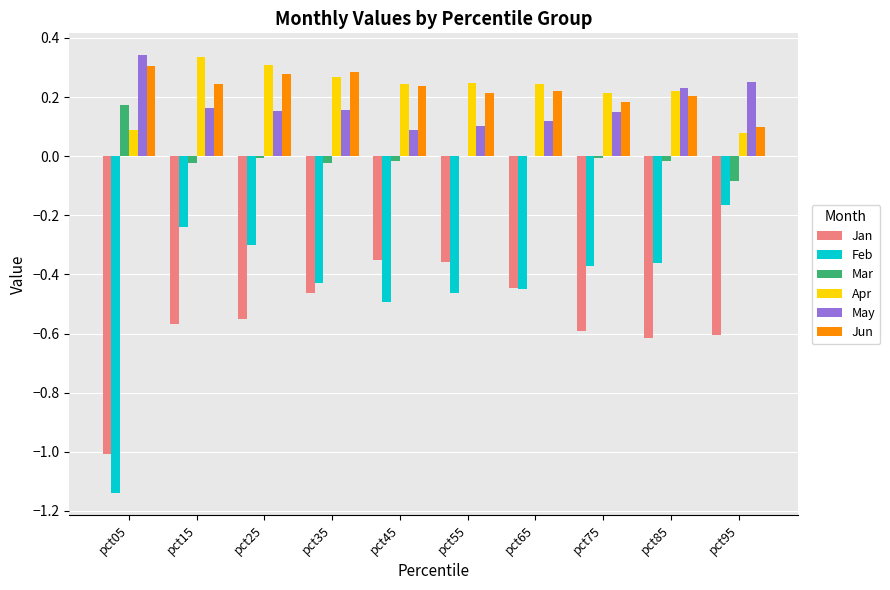

The value of Jun at pct95 is 0.1. True or false?

True